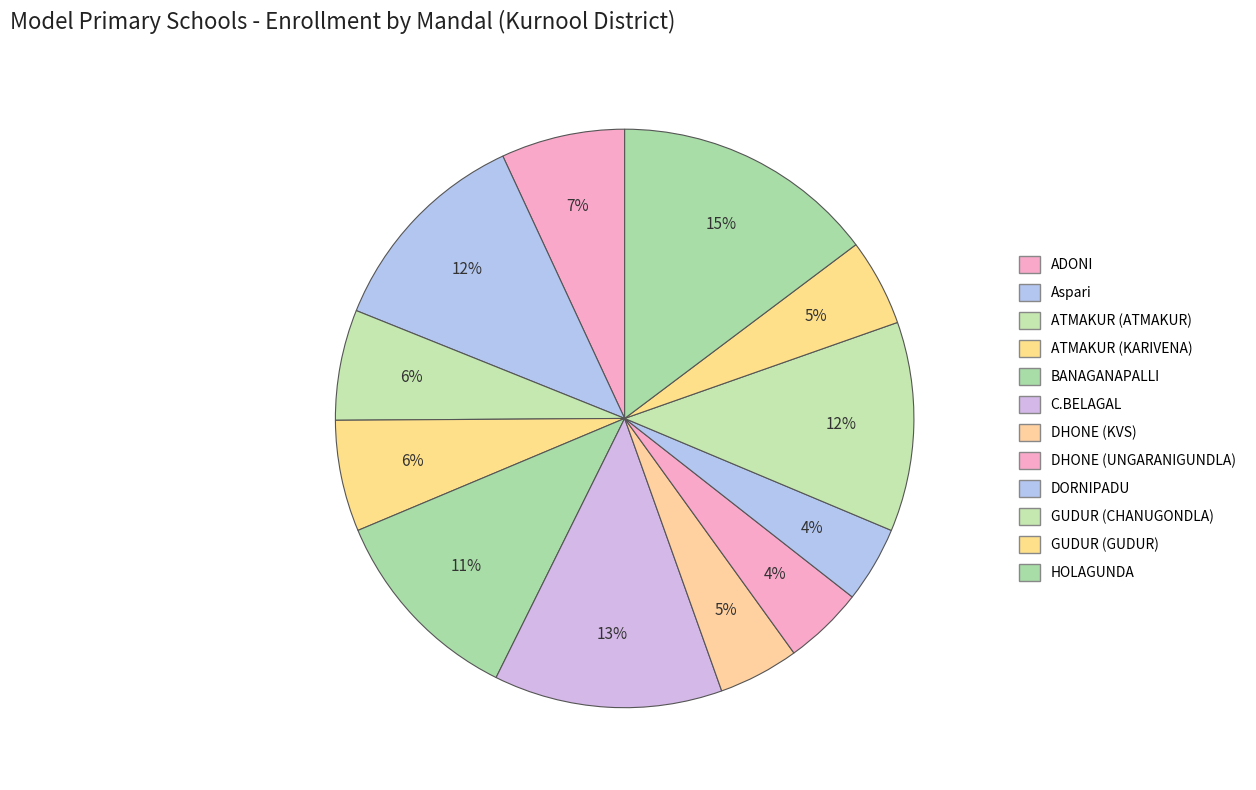

How many segments does this pie chart have?

12